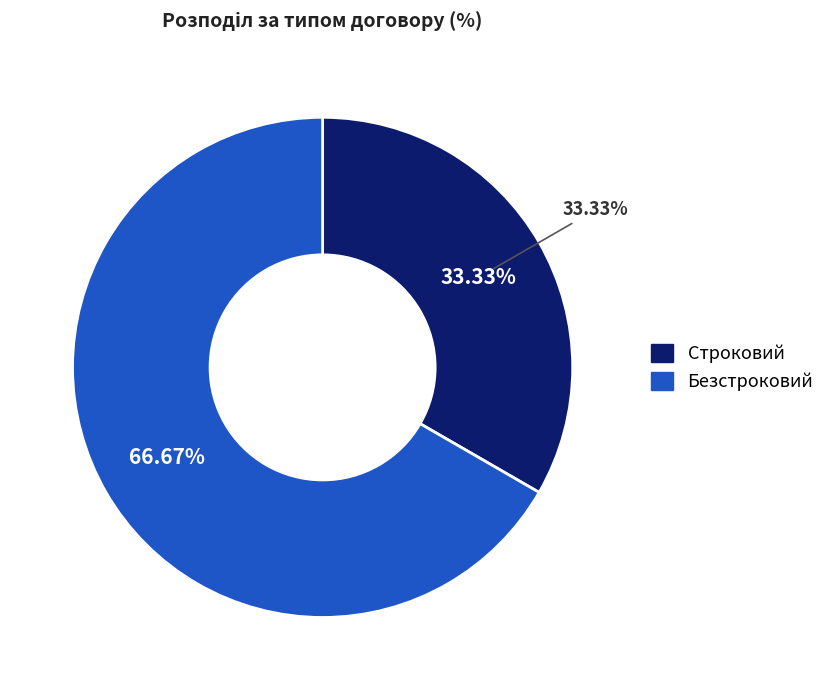

To the nearest percent, what is the average slice percentage?

50%